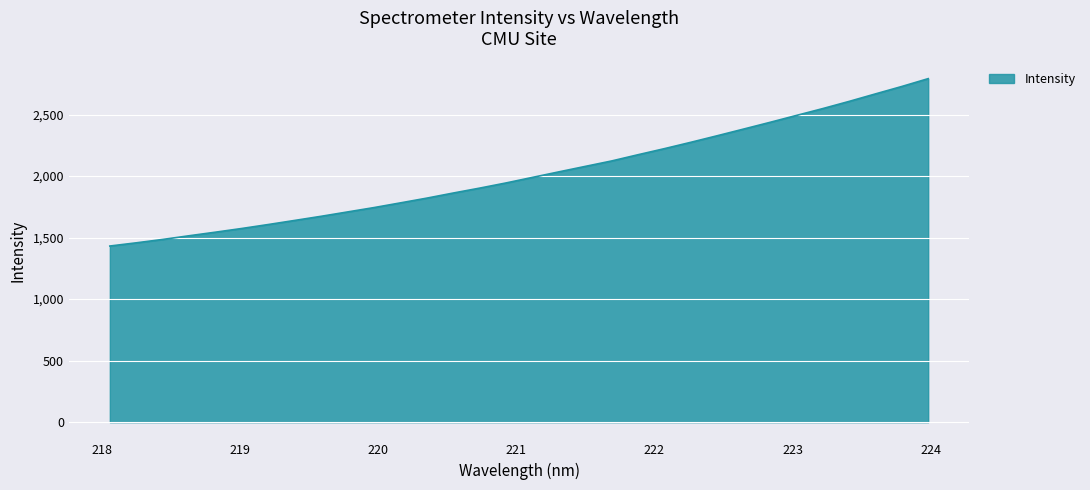

What is the difference between the maximum and minimum values?

1360.2